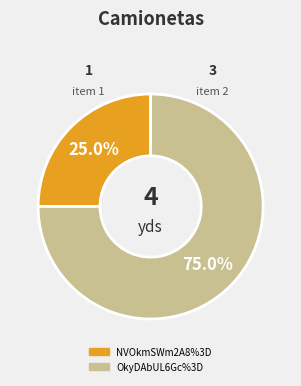

Between OkyDAbUL6Gc%3D and NVOkmSWm2A8%3D, which is larger?

OkyDAbUL6Gc%3D